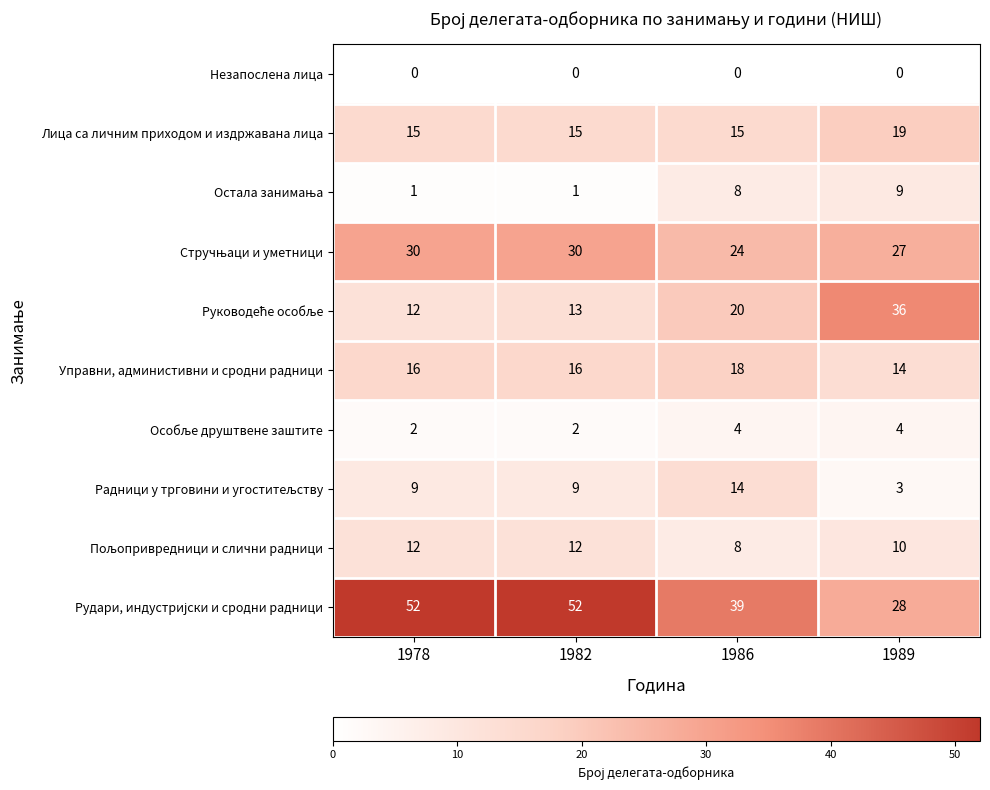

What is the difference between the highest and lowest values at 1986?

39